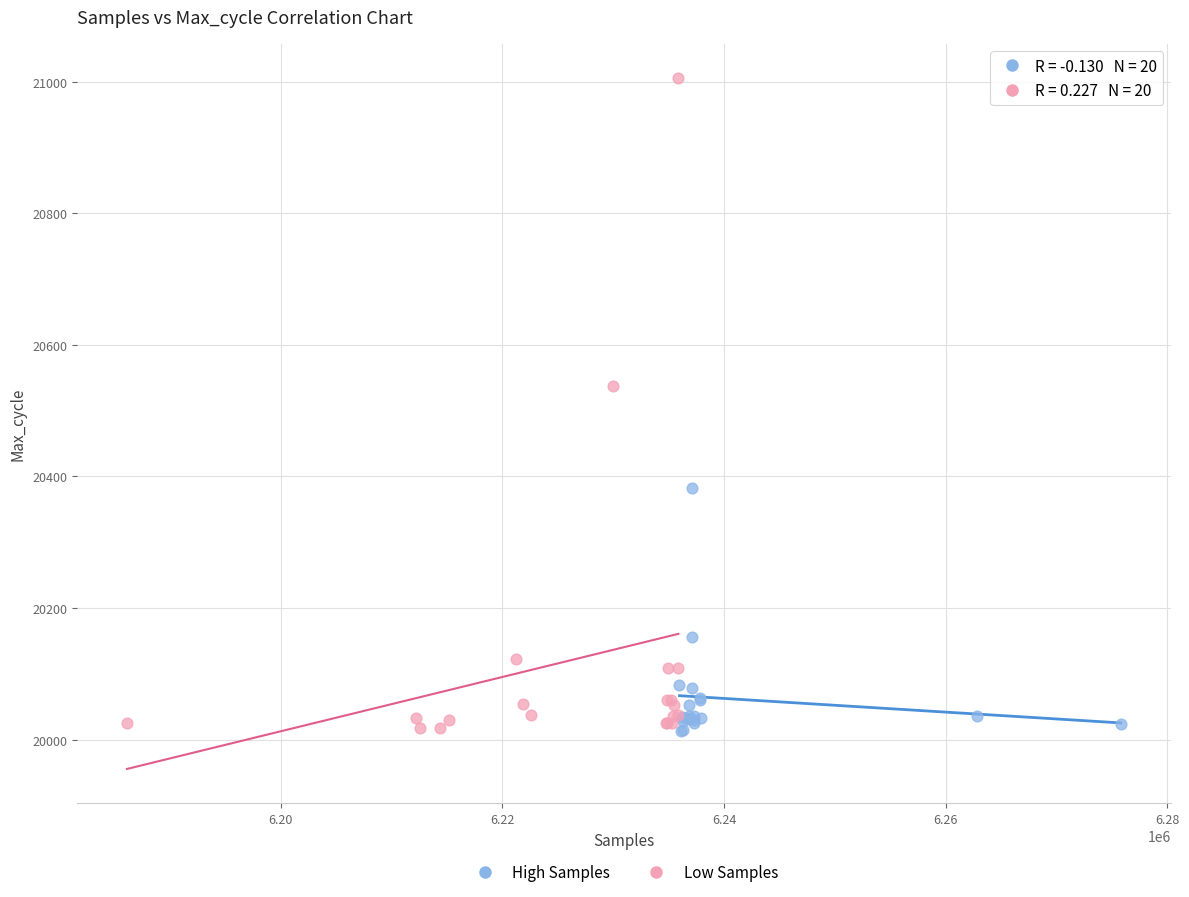

Which series has the widest spread of Y values?

Low Samples